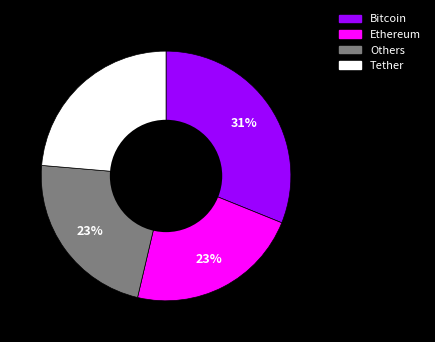

To the nearest percent, what is the average slice percentage?

25%